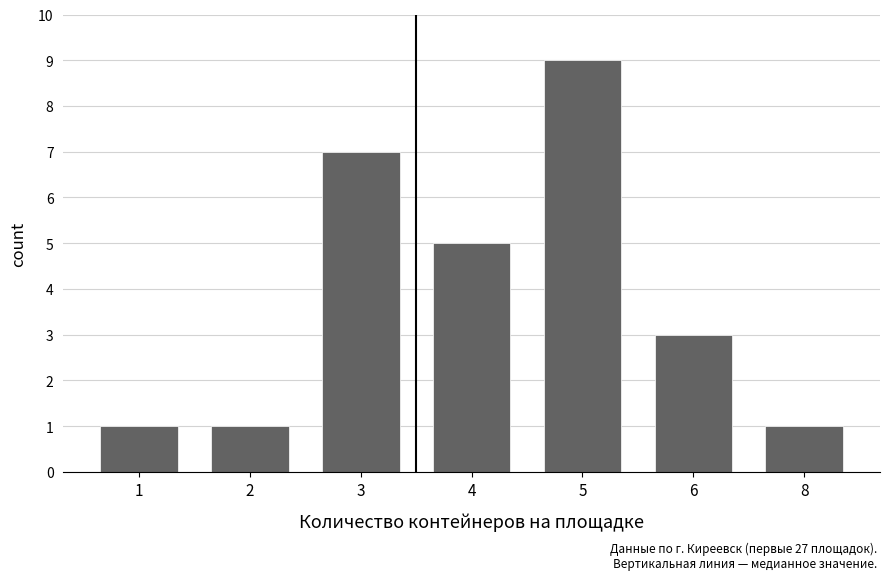

Where is the data nearest to the value 5?

4